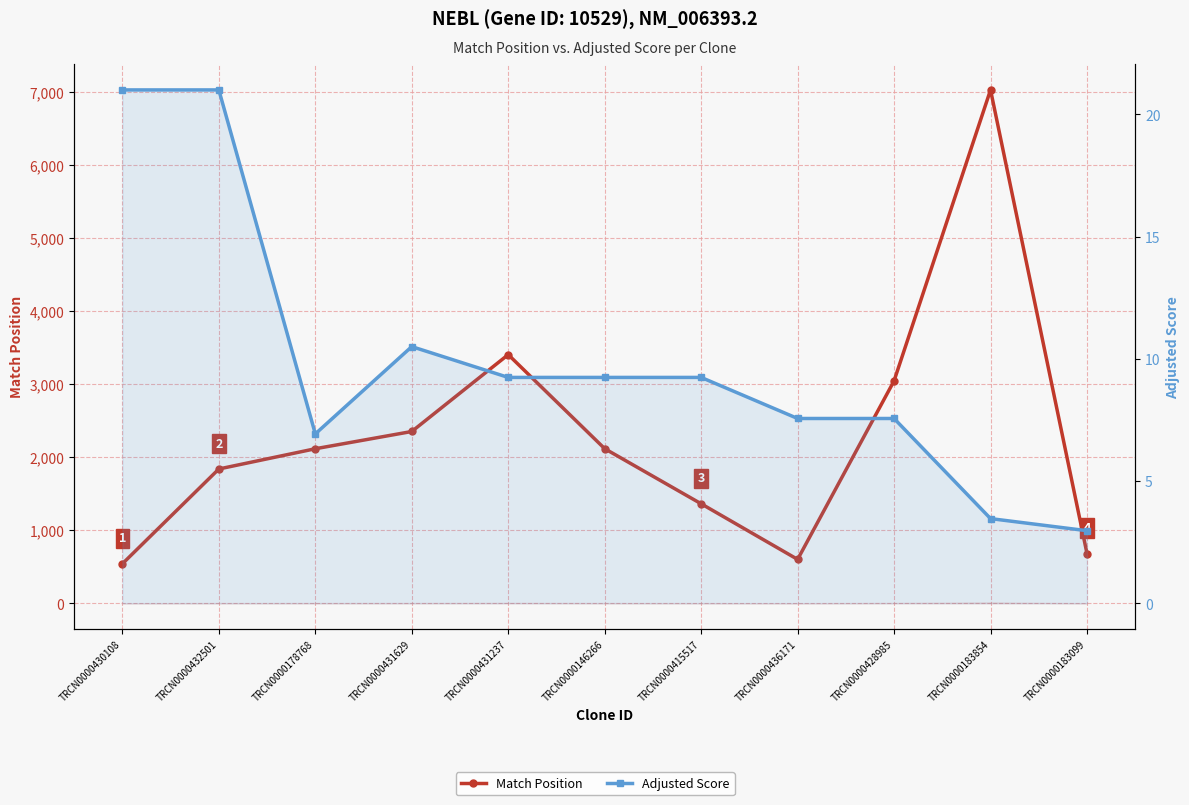

At which label is Adjusted Score closest to 11?

TRCN0000431629